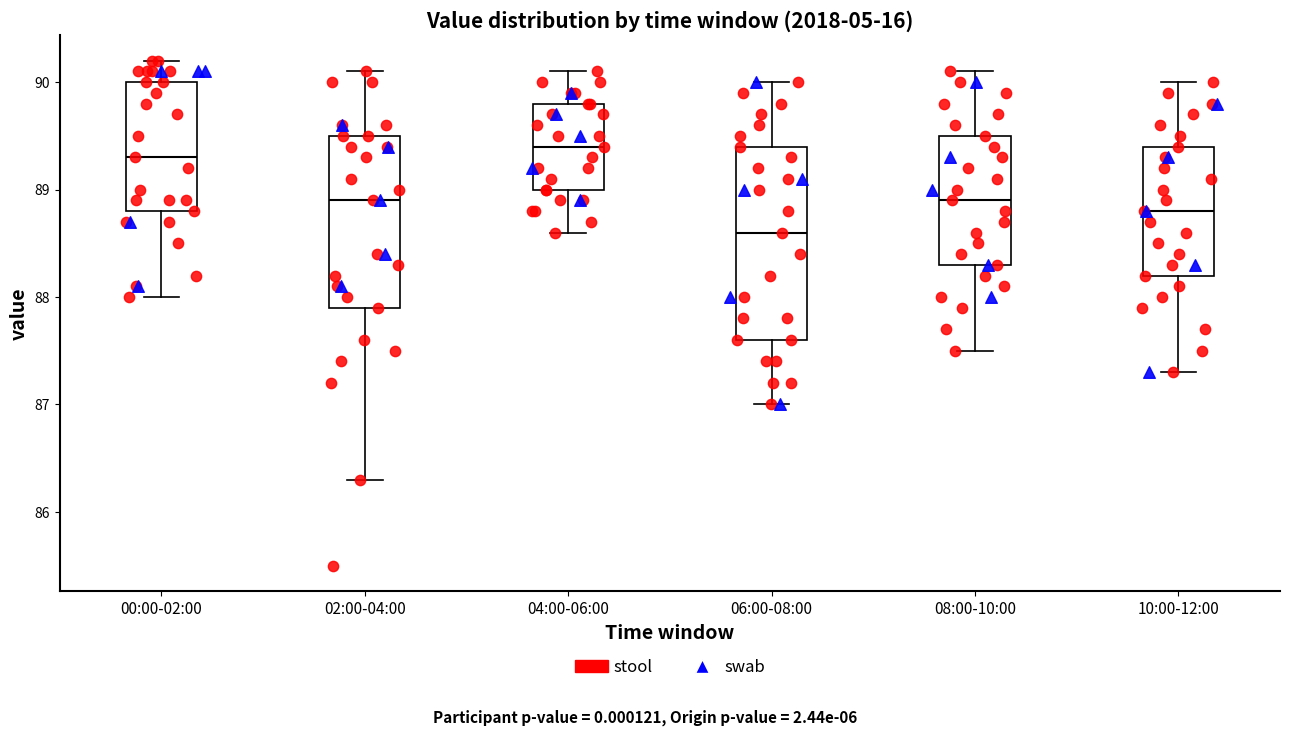

Which box is the tallest, from its lower edge to its upper edge?

06:00-08:00